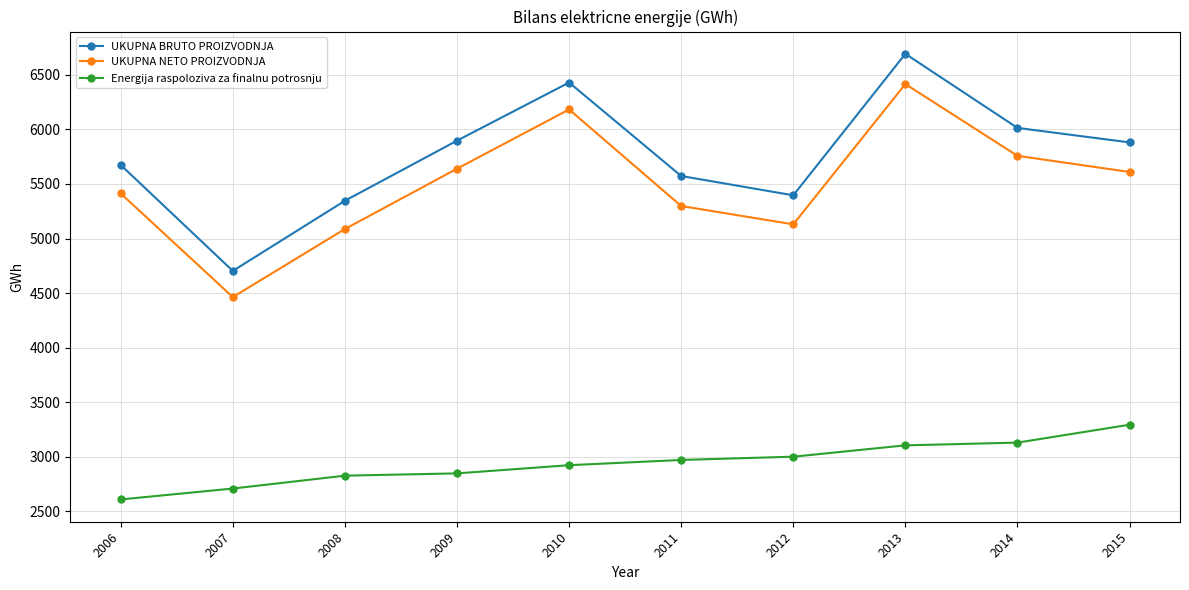

What is the value of the UKUPNA NETO PROIZVODNJA point at the 5th from the left?

6183